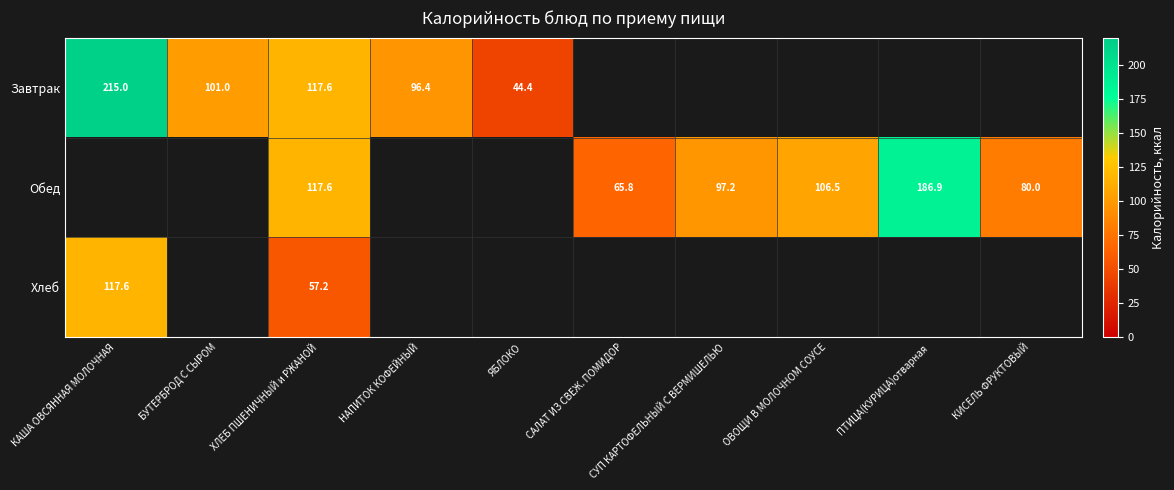

What is the difference between the highest and lowest values at ХЛЕБ ПШЕНИЧНЫЙ и РЖАНОЙ?

60.4